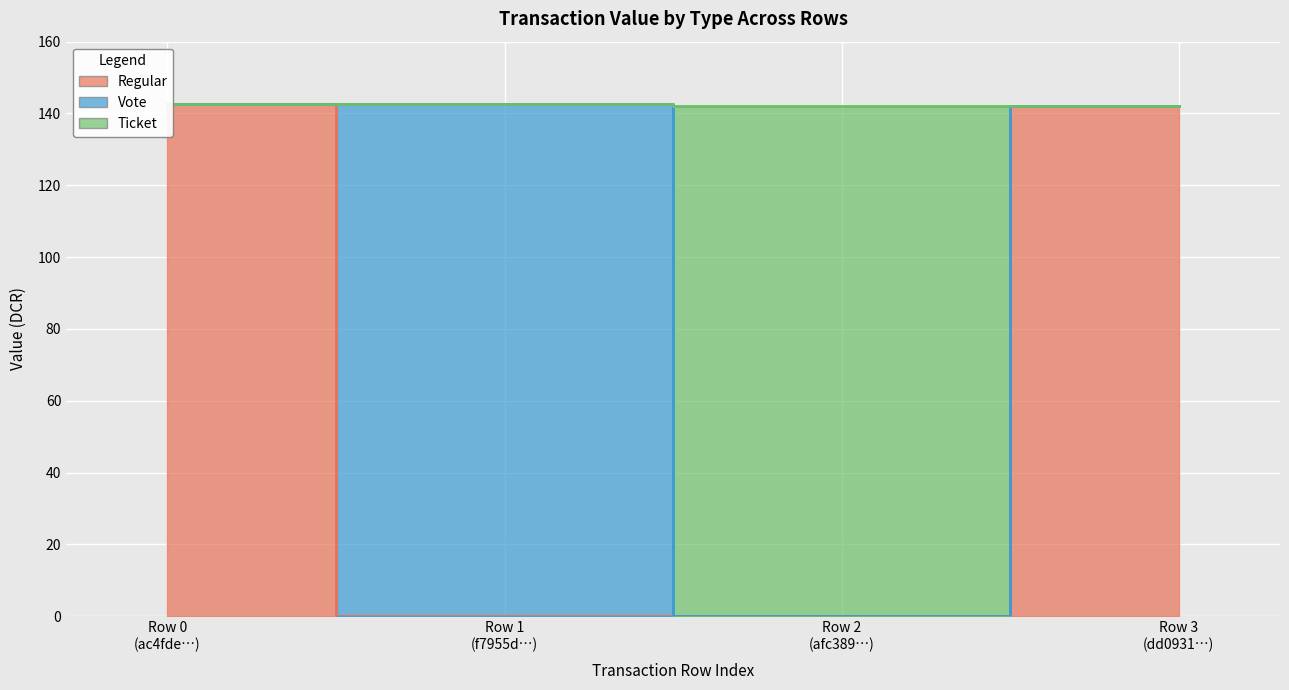

How many positive values does the Ticket series have?

1